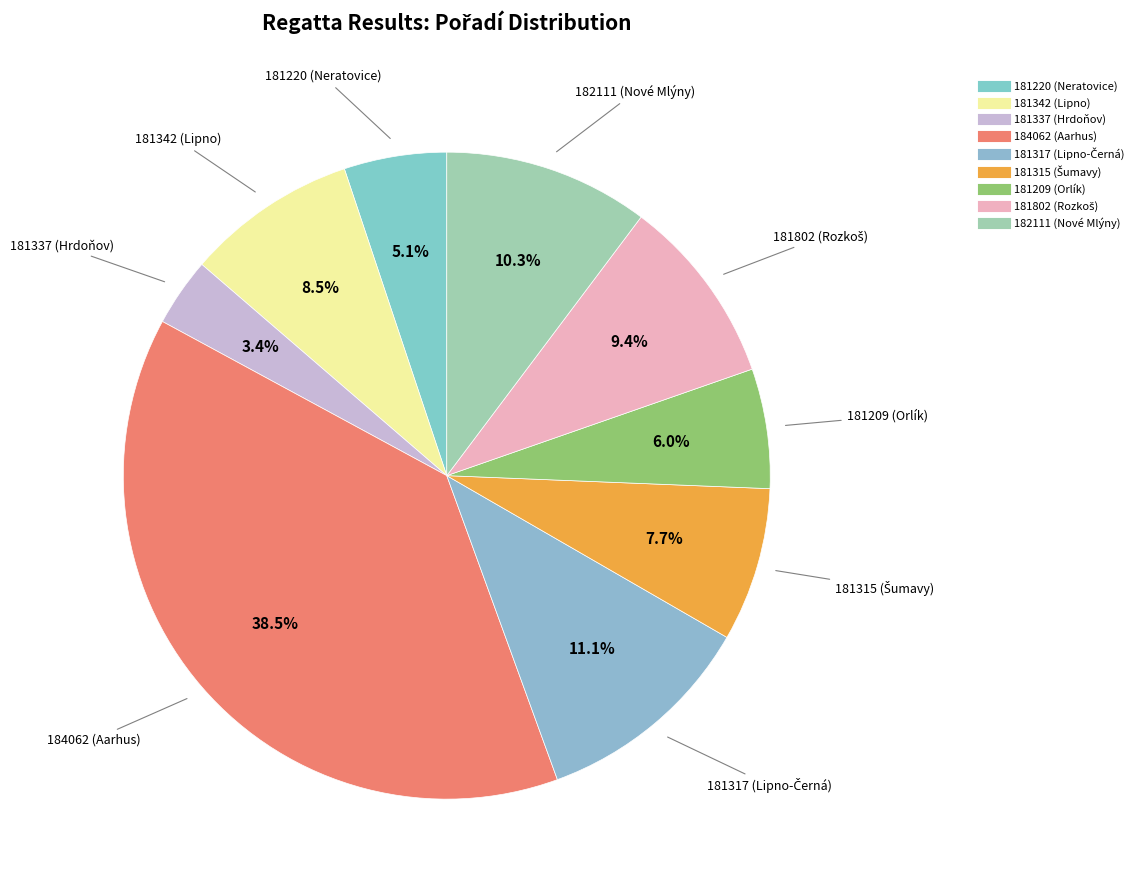

Which slice is the smallest?

181337